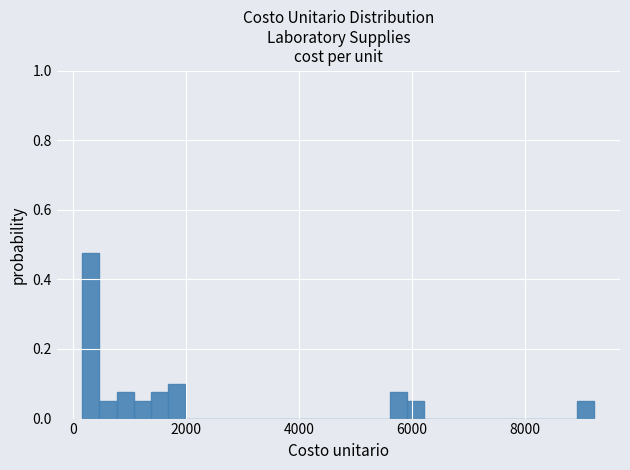

Around what value on the x-axis is the tallest bar? Give the approximate position of its centre, as read against the axis.

400